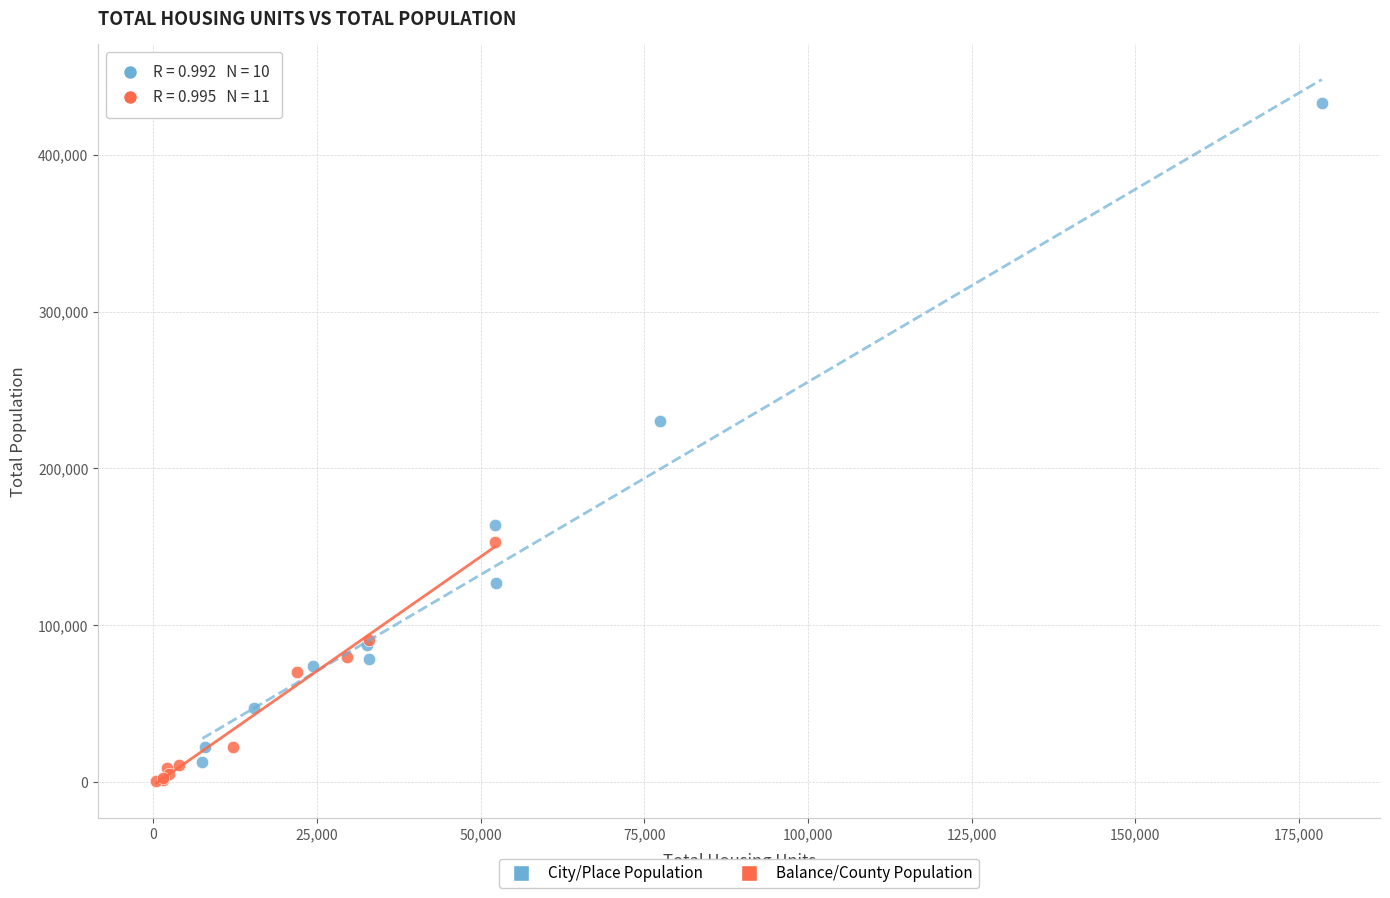

Which series has the widest spread of Y values?

City/Place Population